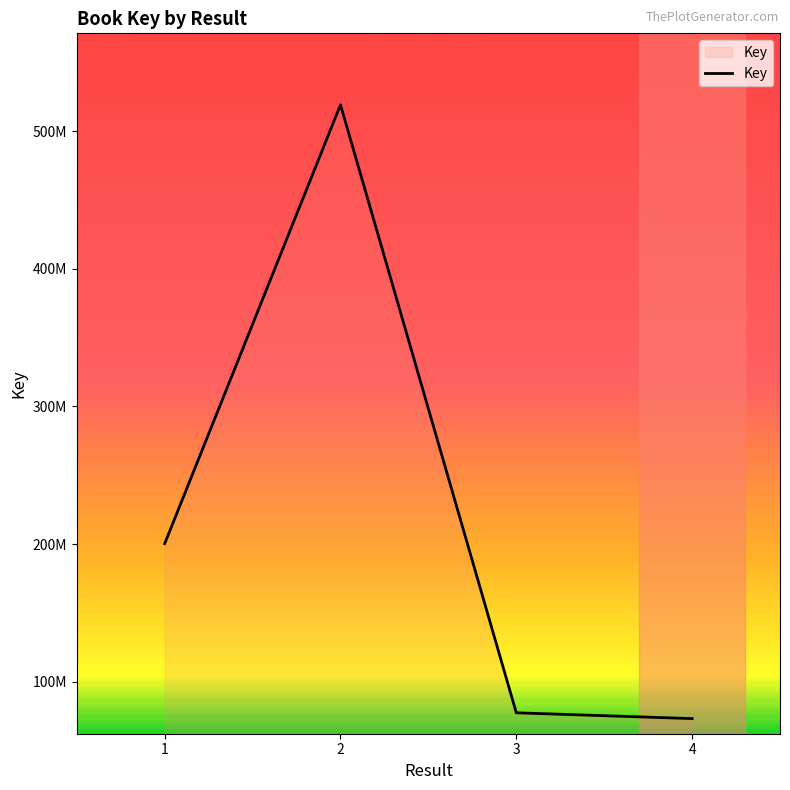

Count the number of categories in the chart.

4